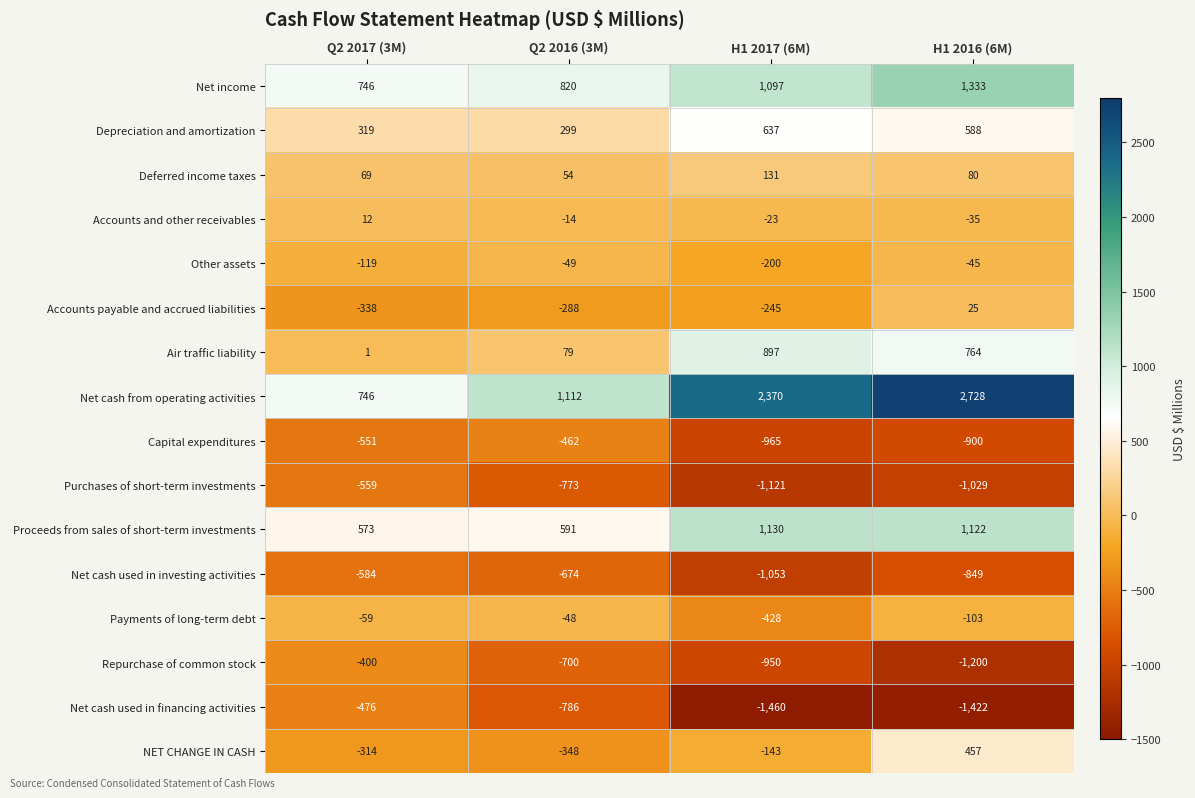

What is the lowest value of the Capital expenditures series?

-965